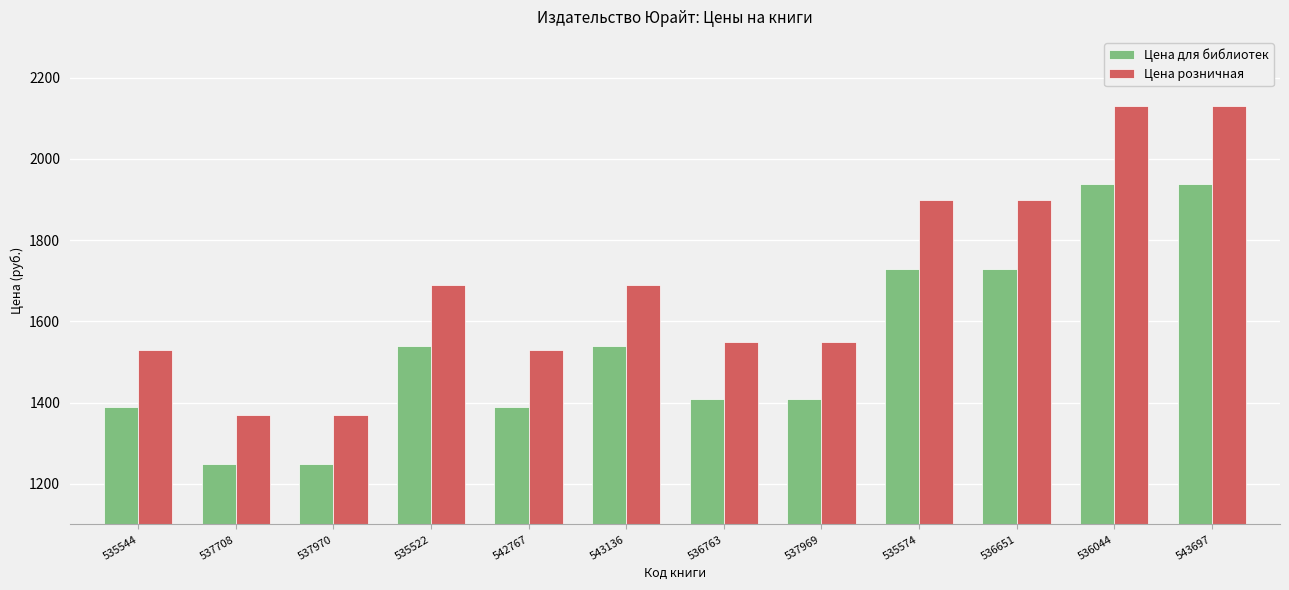

What is the label of the 3rd bar from the right?

536651